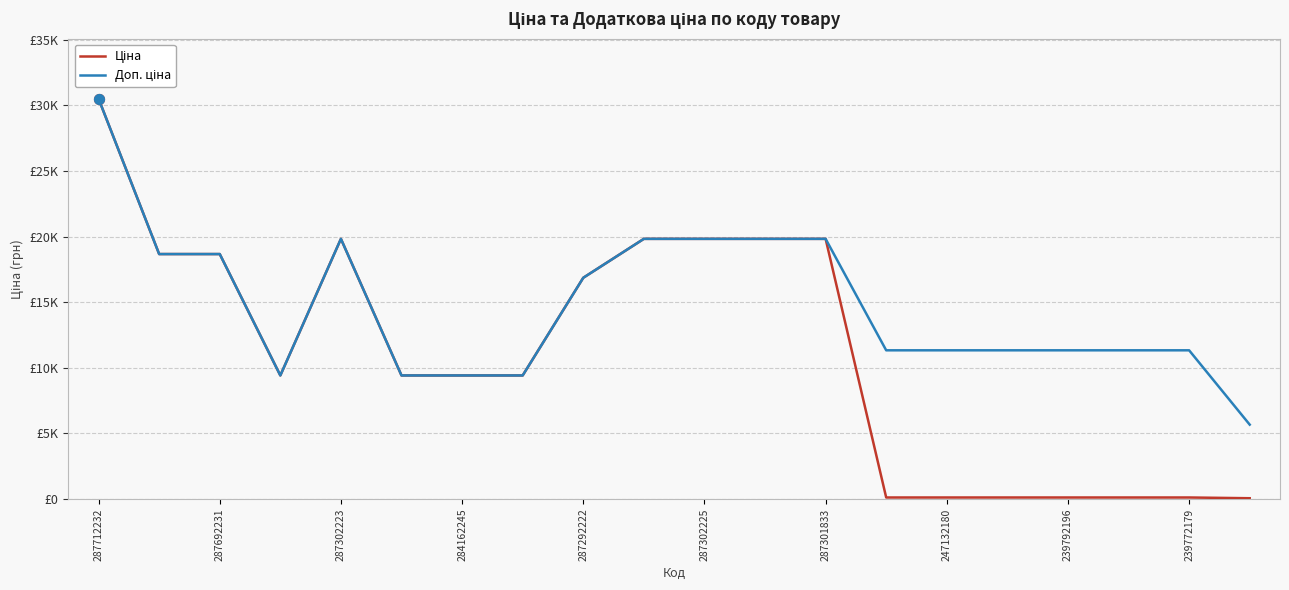

At how many categories does at least one series exceed 912?

20